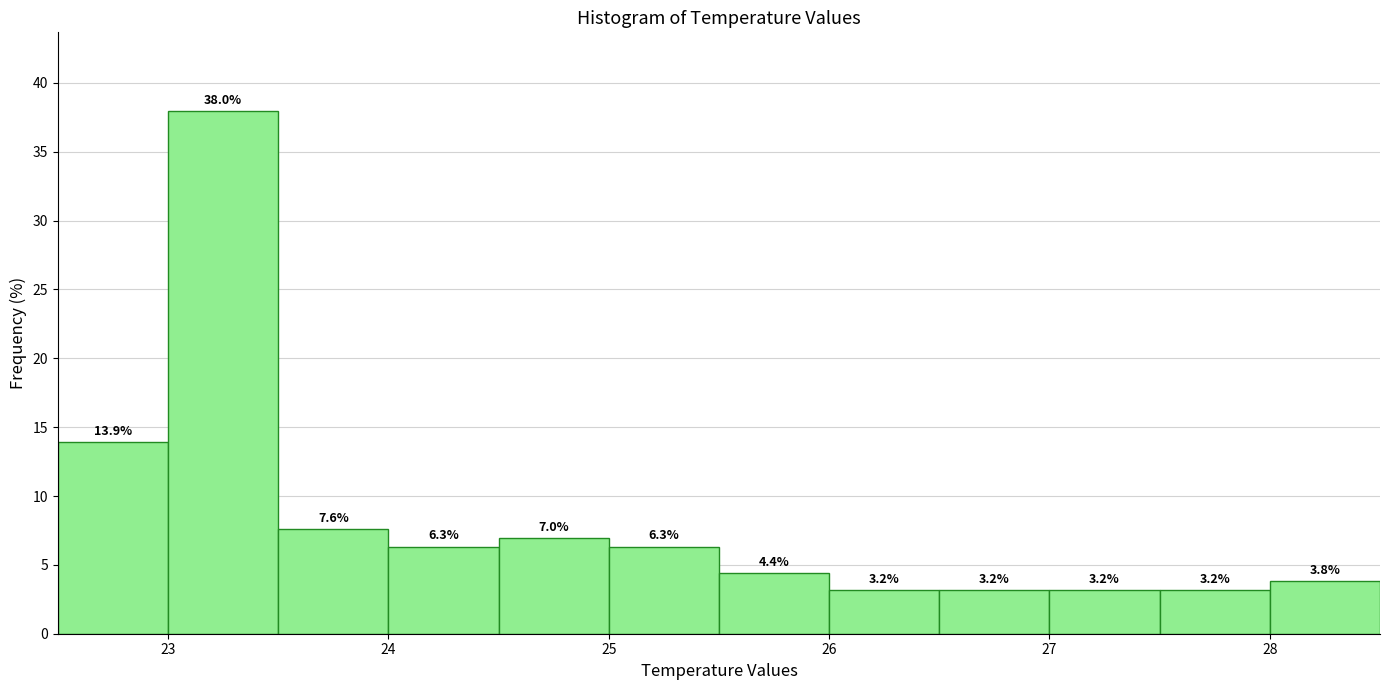

Which range on the x-axis has the tallest bar?

23.0 to 23.5